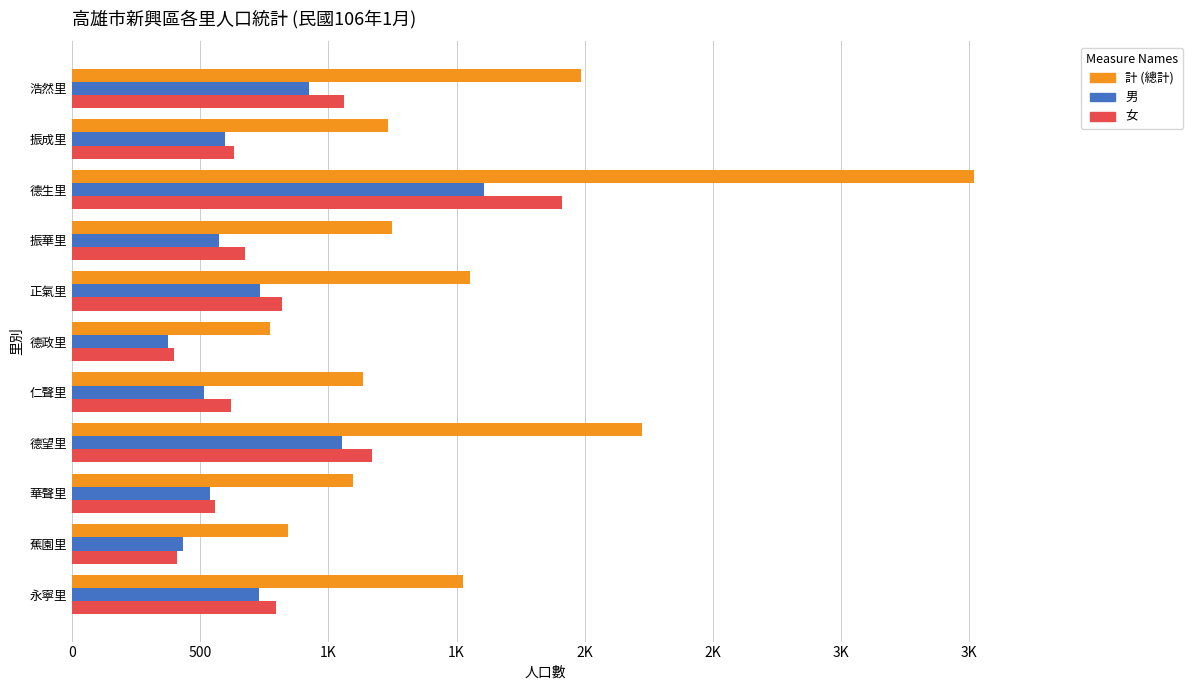

What are all the series names shown in the legend?

計 (總計), 男, 女